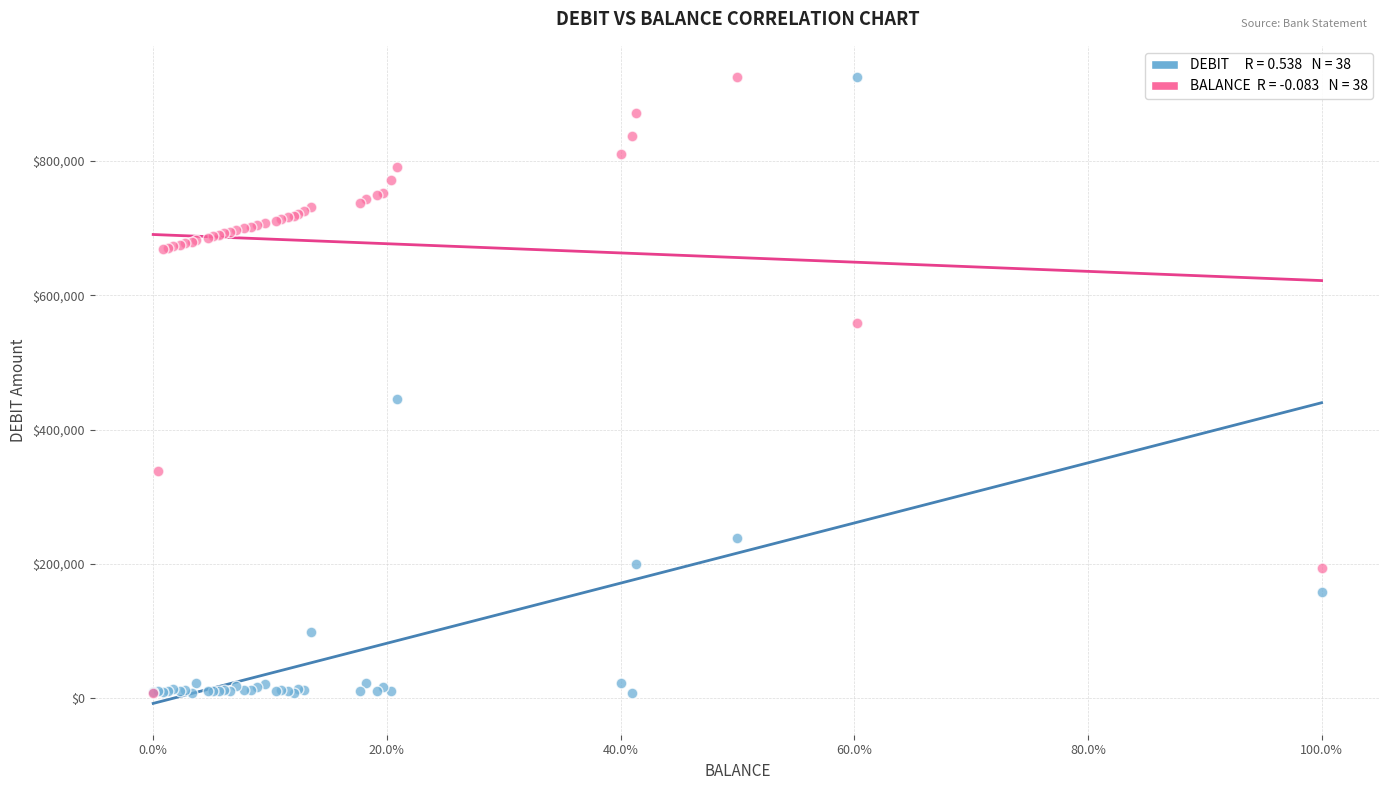

Across all series, what Y value is closest to 466256?

445130.0